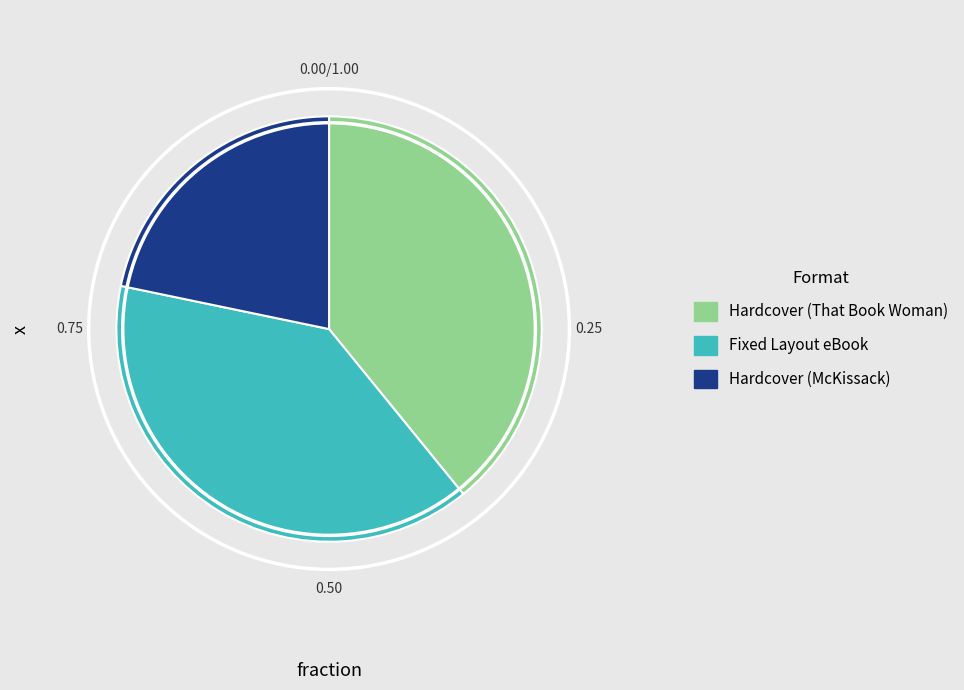

Is there any slice that represents more than half of the pie?

No